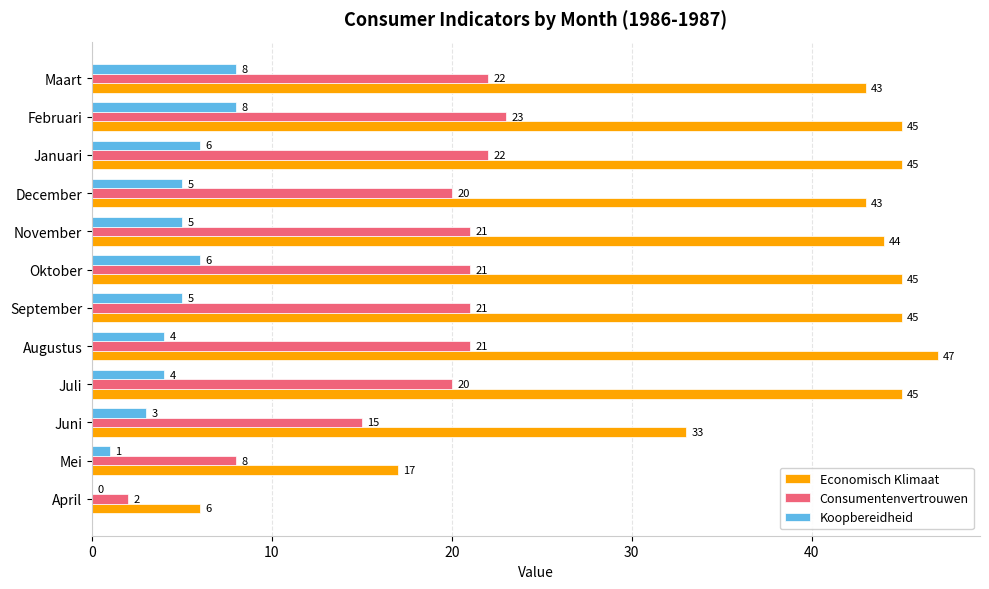

What is the sum of all Consumentenvertrouwen values?

216